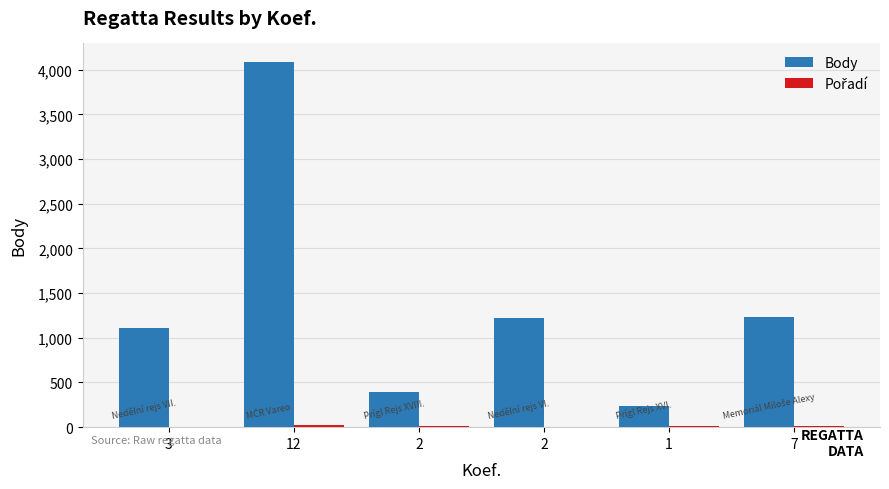

What is the greatest value displayed?

4089